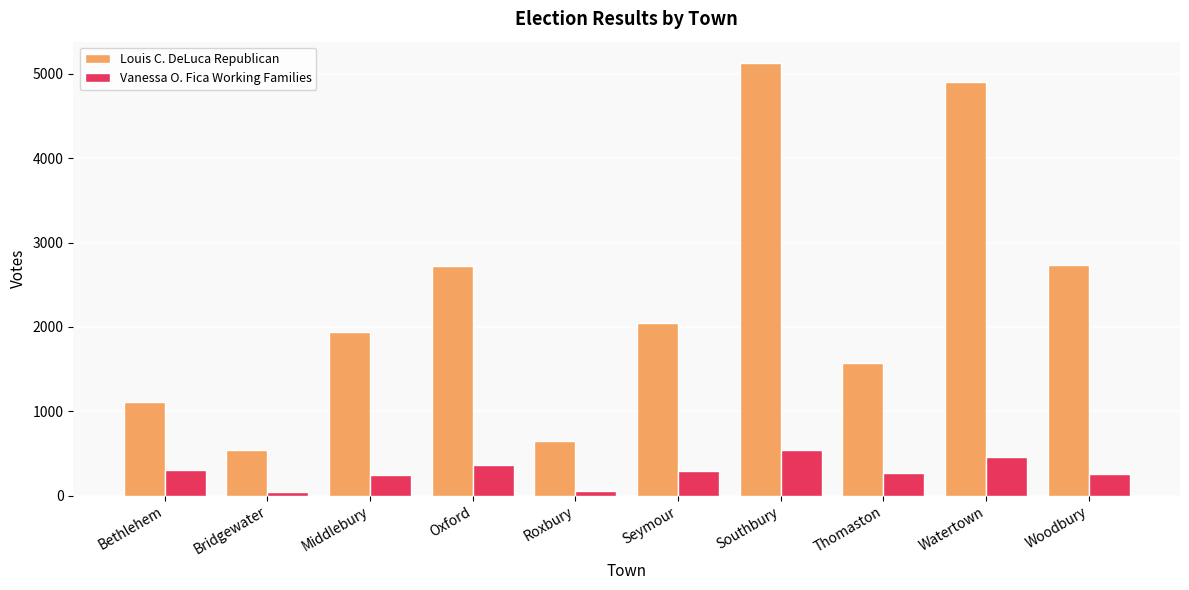

At which category is the sum across all series the highest?

Southbury